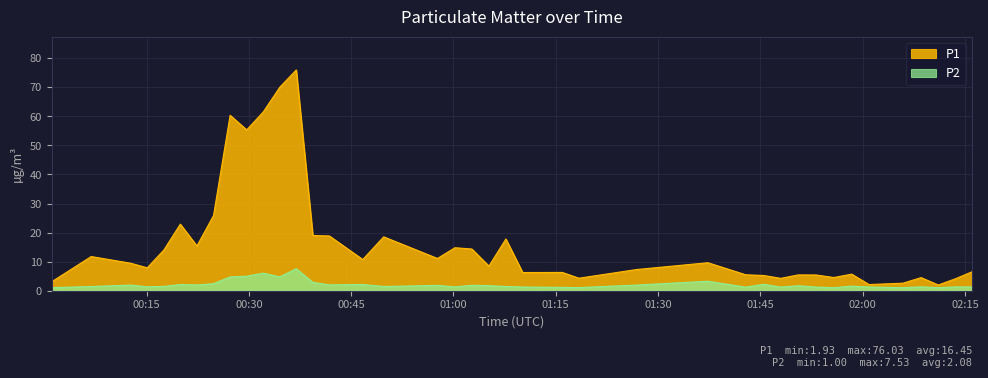

What is the difference between the second highest and second lowest values in the P2 series?

5.0